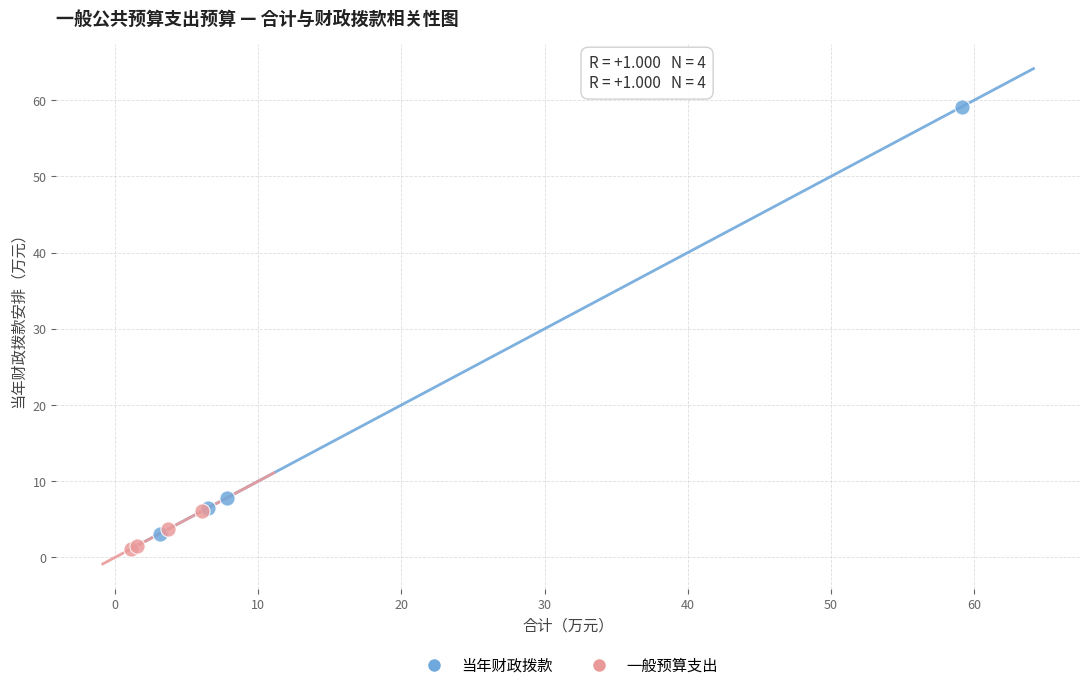

Which series has the largest Y range (max minus min)?

当年财政拨款